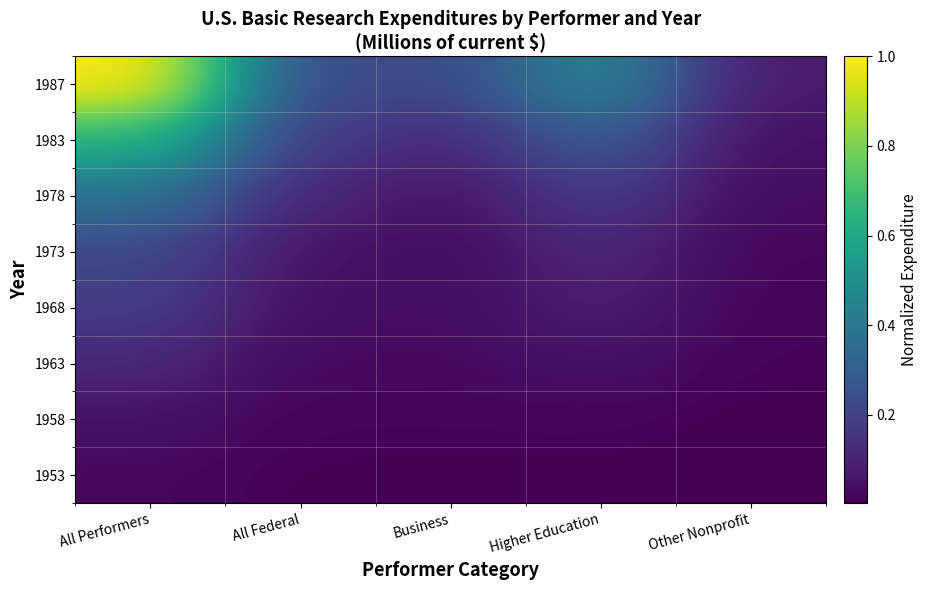

What is the total value across all series at All Federal?

0.7